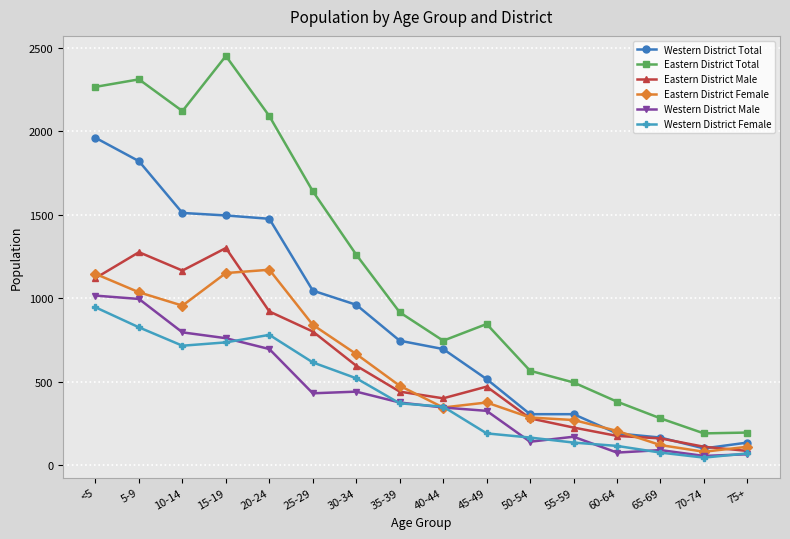

Which series has the largest total across all categories?

Eastern District Total